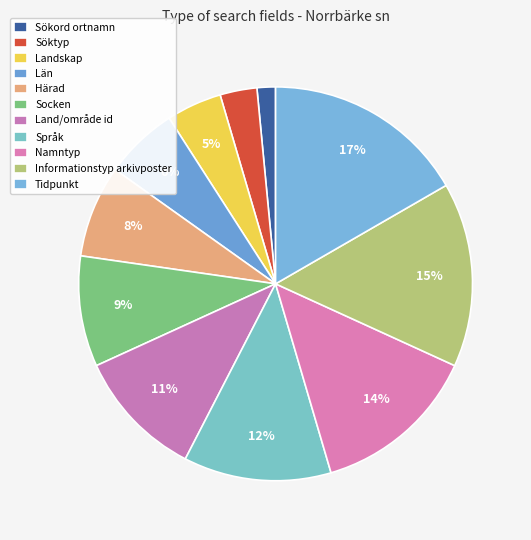

Which slice is the largest?

Tidpunkt